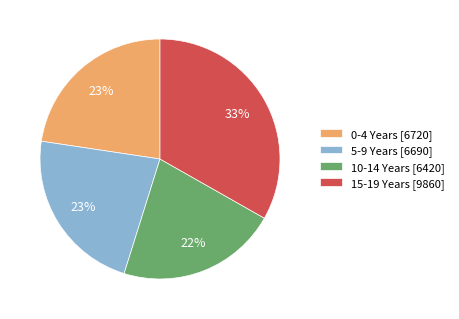

Approximately how many times larger is the value at 0-4 Years [6720] compared to 15-19 Years [9860]?

0.7